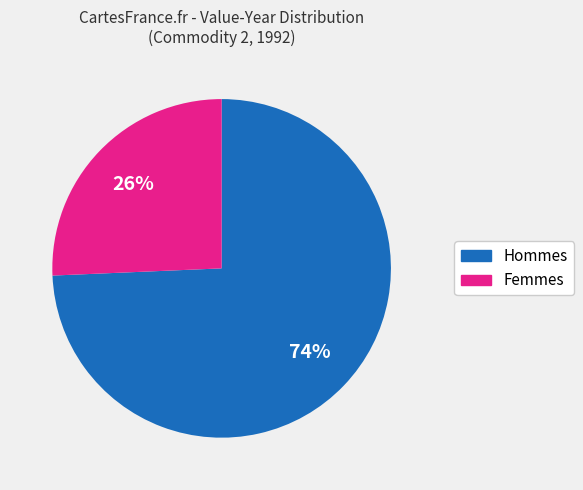

How many segments does this pie chart have?

2